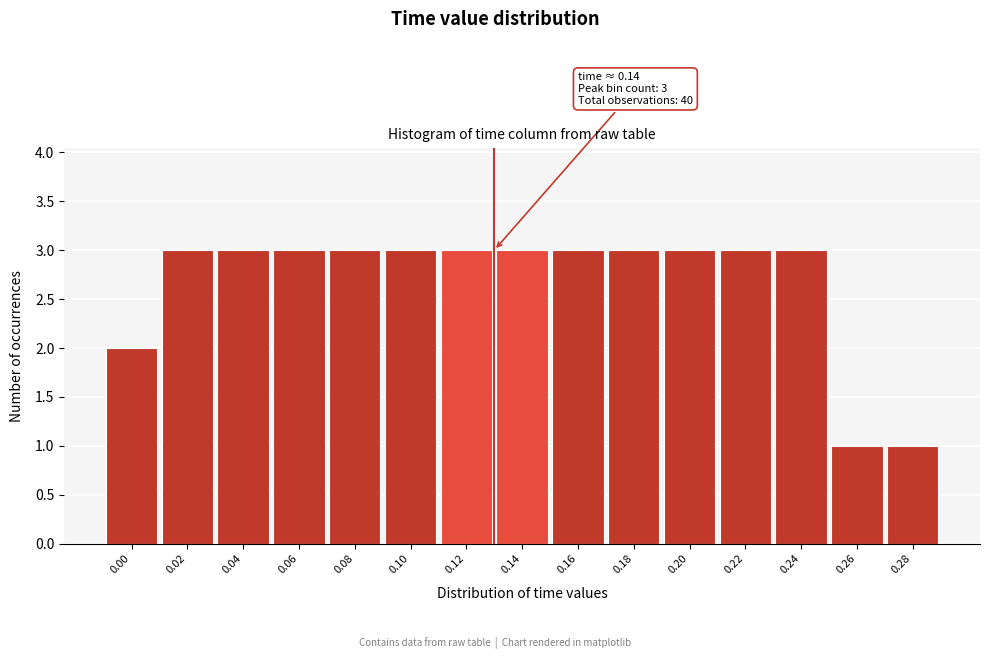

Reading left to right, transcribe all the data shown in this chart.

2	3	3	3	3	3	3	3	3	3	3	3	3	1	1